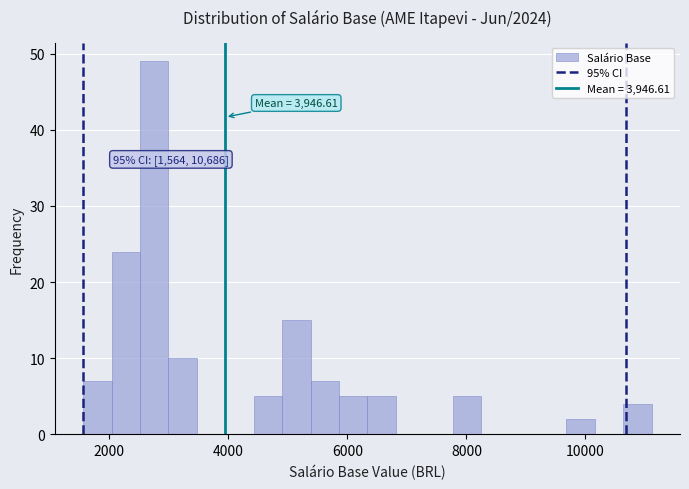

Read against the x-axis, roughly where is the centre of the tallest bar?

2800